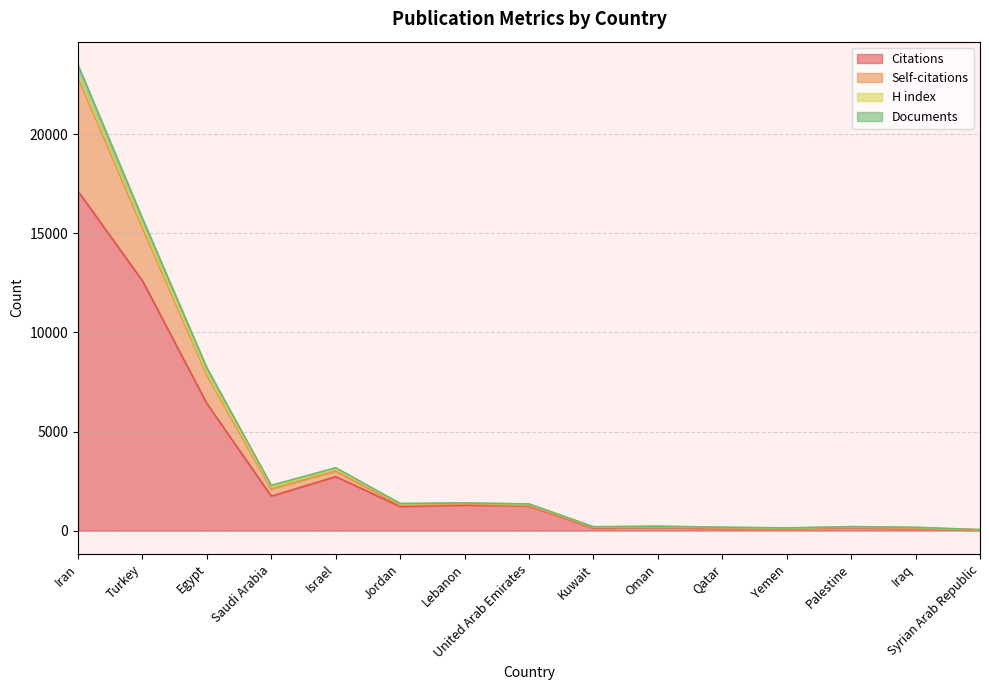

At which category is the sum across all series the highest?

Iran